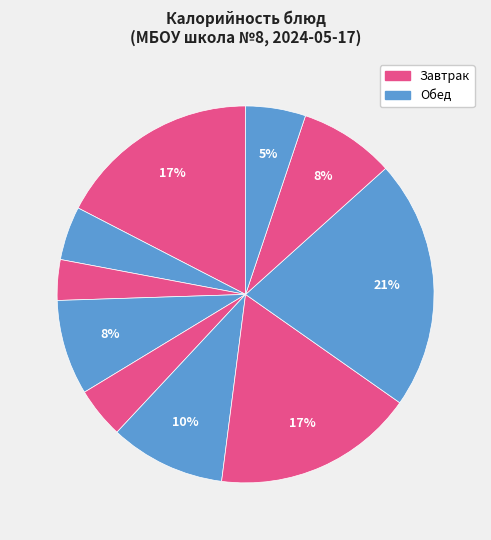

How many segments does this pie chart have?

10